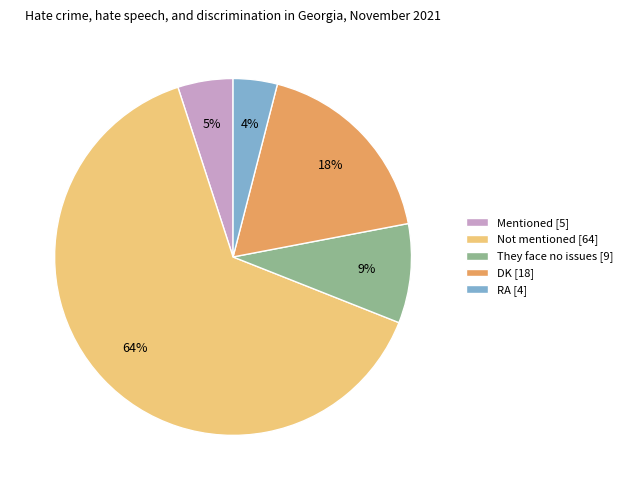

The RA slice represents 4% of the pie. True or false?

True